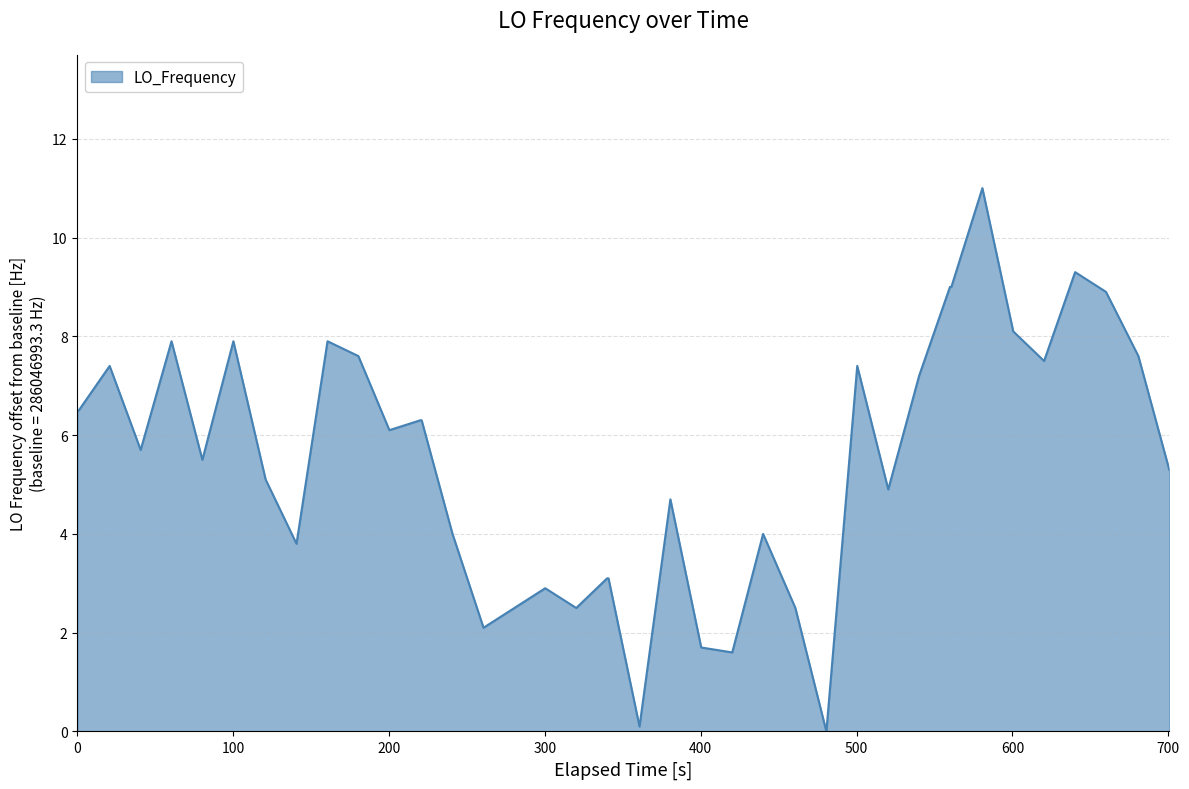

What is the greatest value displayed?

11.0